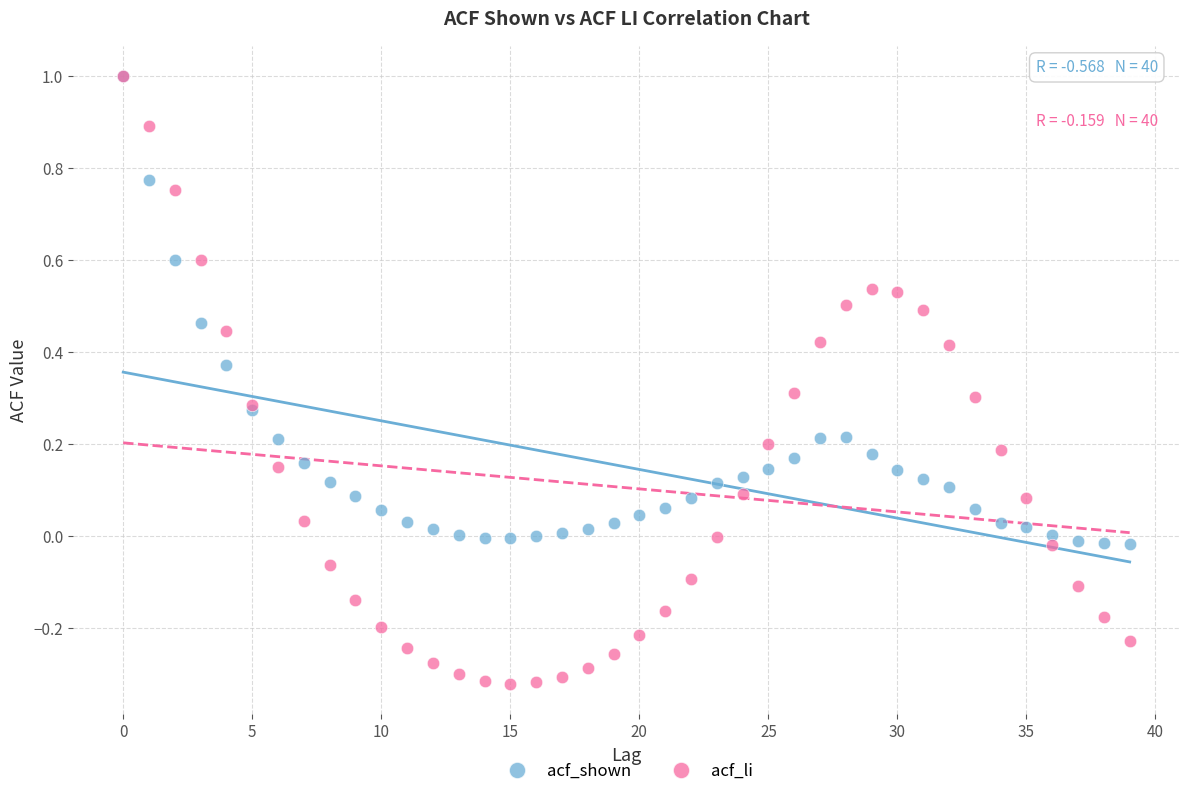

Which series reaches the minimum Y coordinate?

acf_li